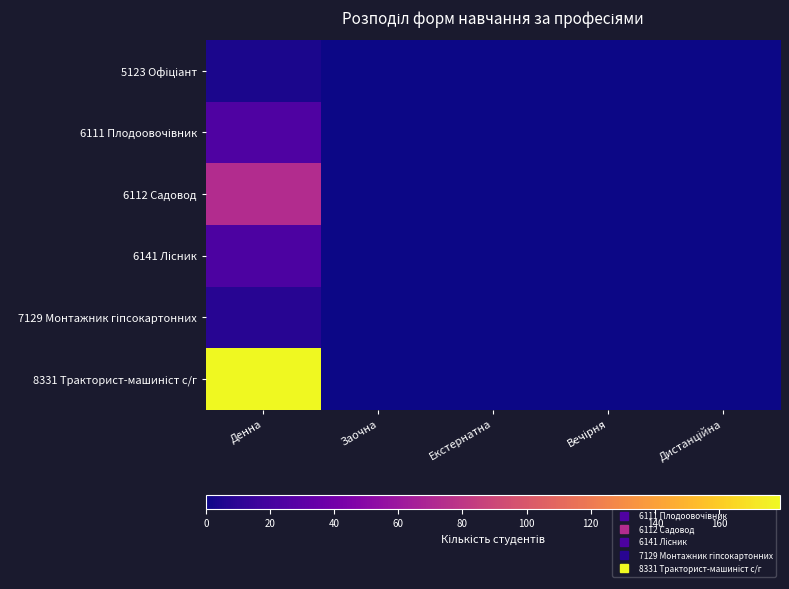

At which category does the chart reach its peak across all series?

Денна